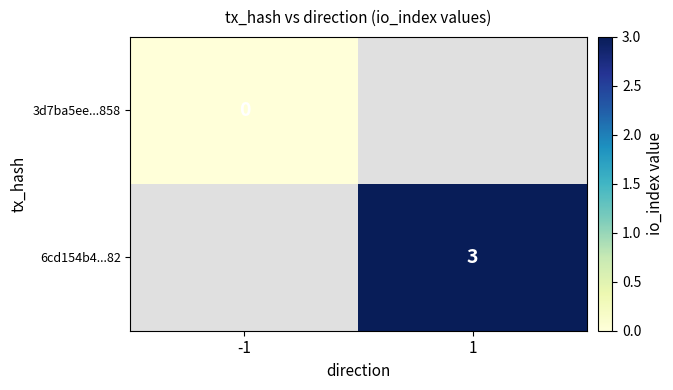

Is it true that 6cd154b4...82 equals 3 at 1?

True